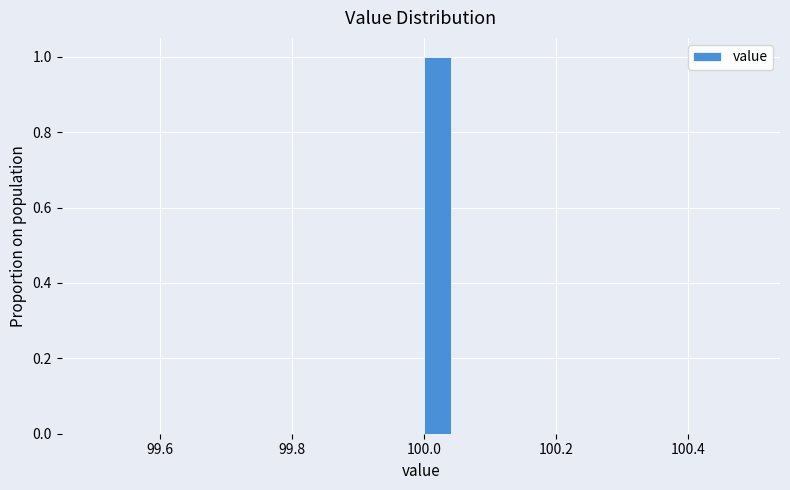

Read against the x-axis, roughly where is the centre of the tallest bar?

100.02